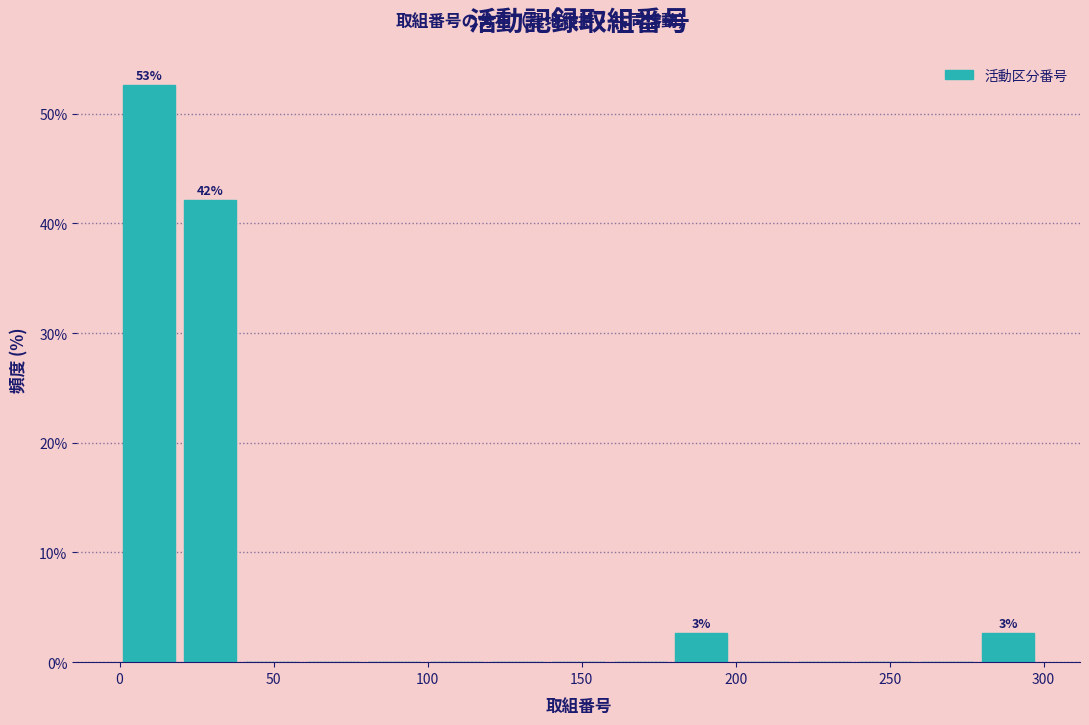

Read against the x-axis, roughly where is the centre of the tallest bar?

10